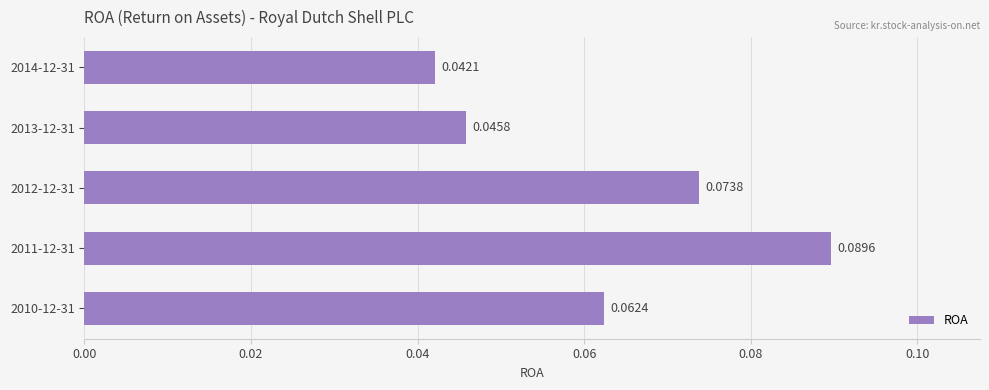

Rank the categories by value from lowest to highest.

2014-12-31, 2013-12-31, 2010-12-31, 2012-12-31, 2011-12-31